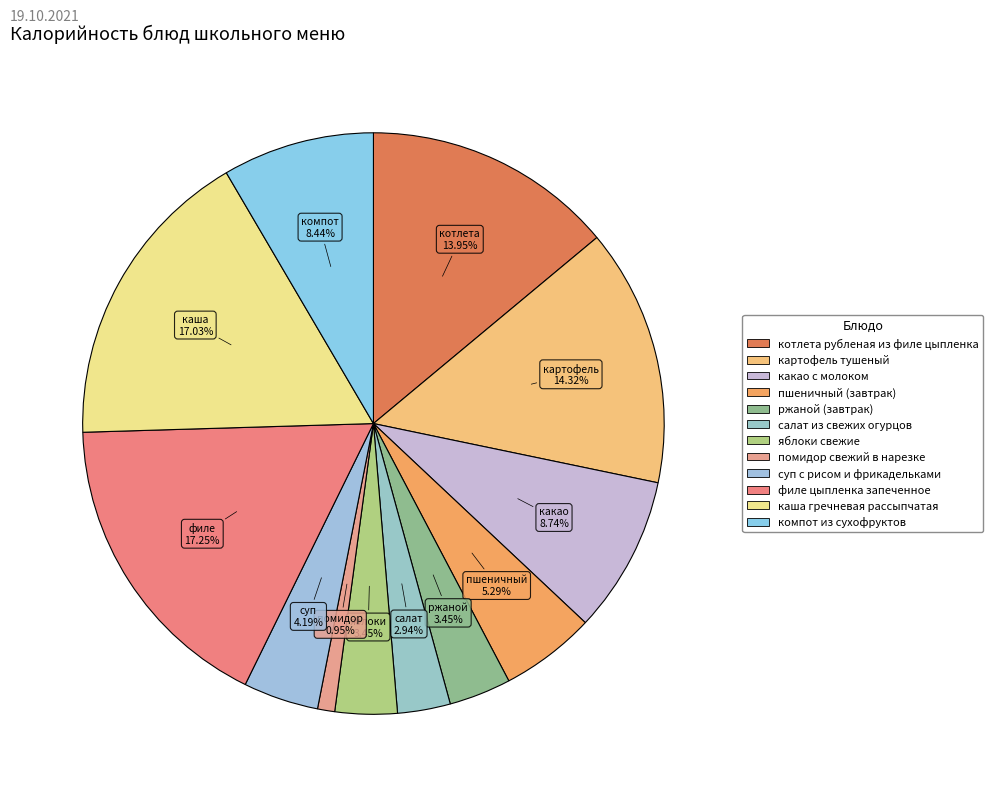

How many segments does this pie chart have?

12